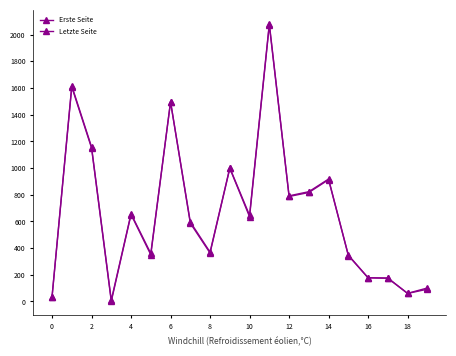

What is the label of the 11th point from the left?

10